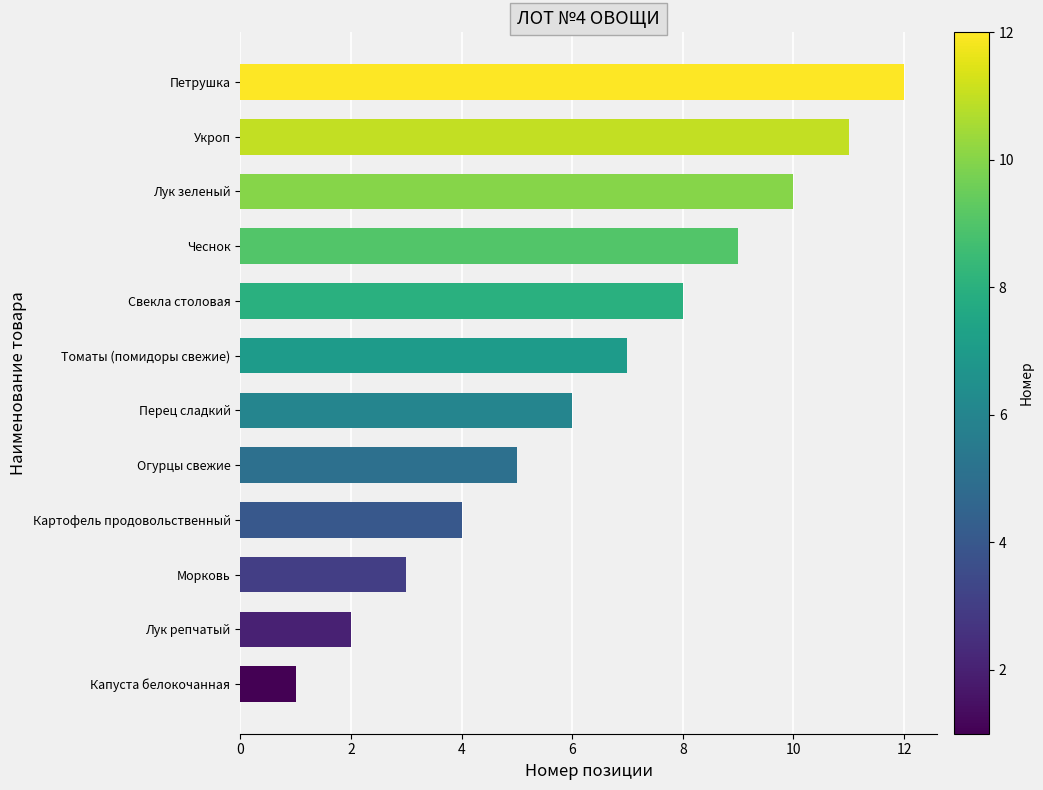

List the labels in order of value, largest first.

Петрушка, Укроп, Лук зеленый, Чеснок, Свекла столовая, Томаты (помидоры свежие), Перец сладкий, Огурцы свежие, Картофель продовольственный, Морковь, Лук репчатый, Капуста белокочанная